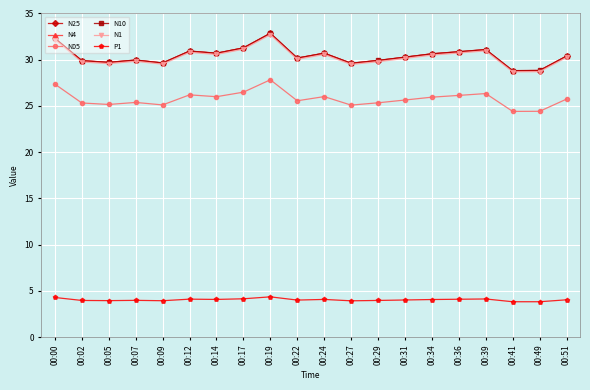

At which category is the sum across all series the highest?

00:19